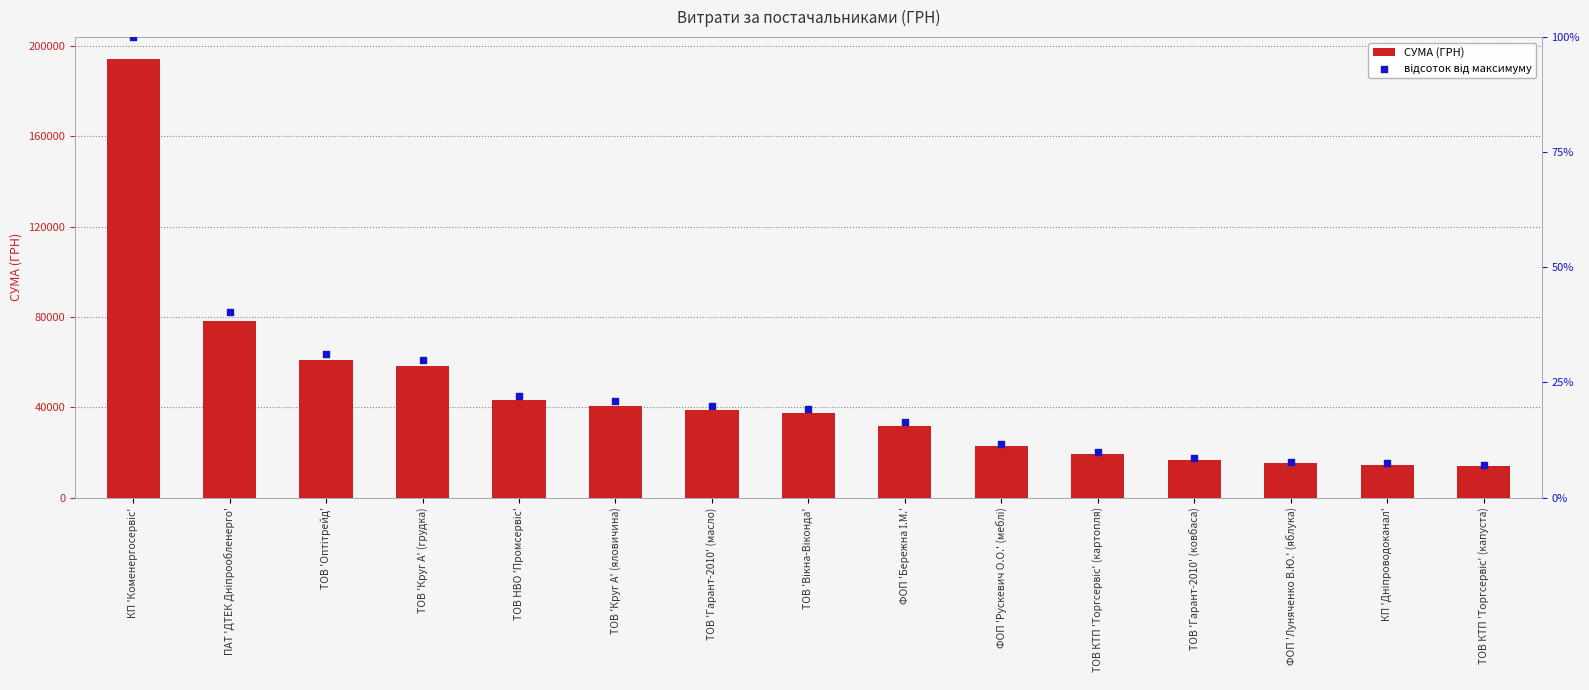

At which category is the sum across all series the highest?

КП 'Коменергосервіс'